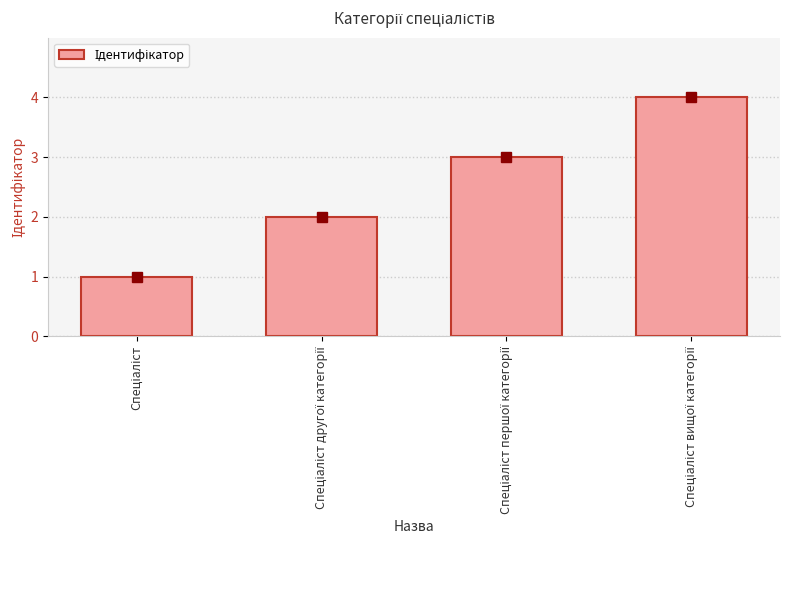

Are the bars horizontal?

No